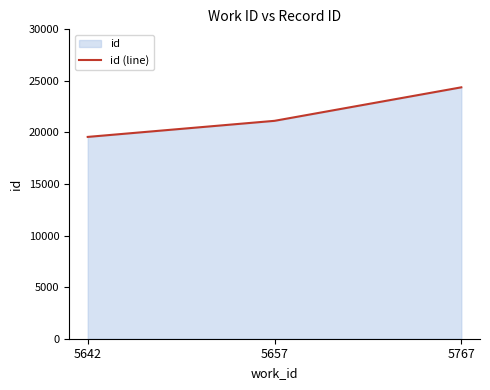

What is the change in value from 5642 to 5767?

+4808